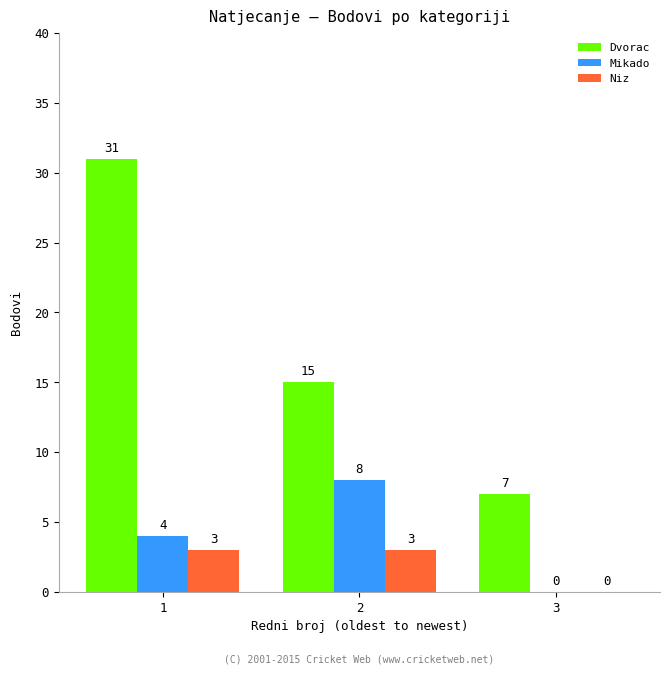

What are all the series names shown in the legend?

Dvorac, Mikado, Niz